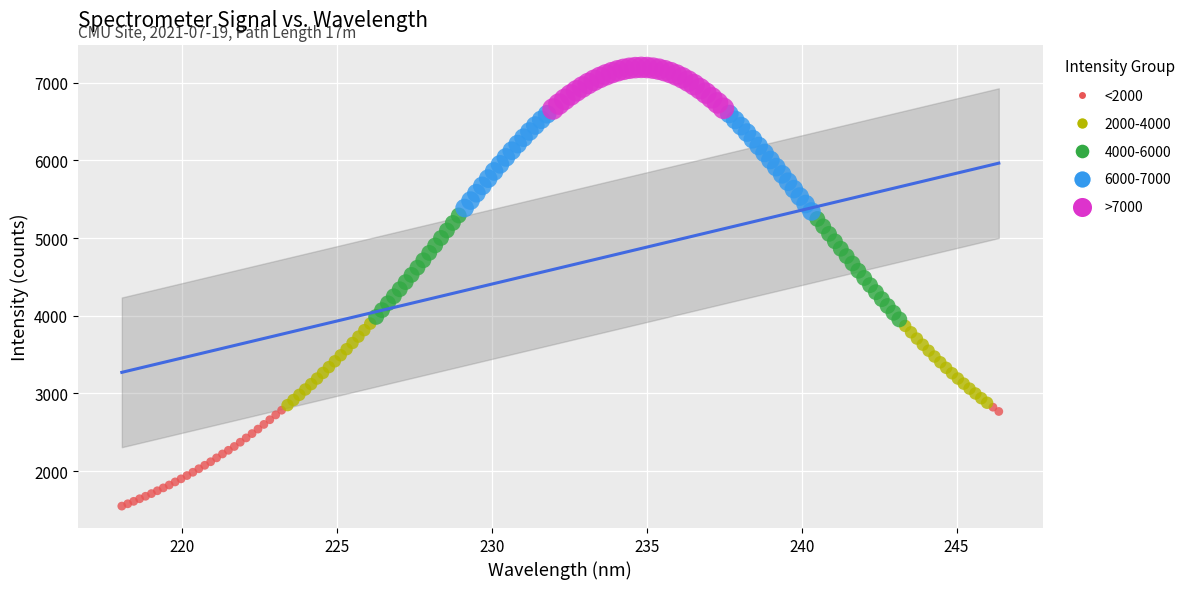

Which series reaches the maximum Y coordinate?

>7000